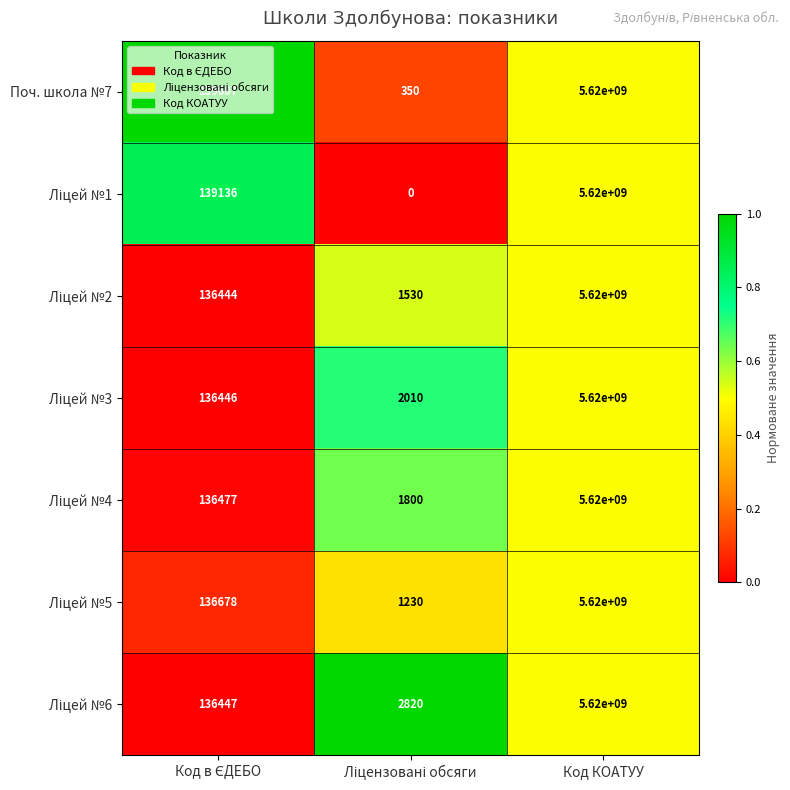

Which label corresponds to the largest value in the chart?

Код КОАТУУ